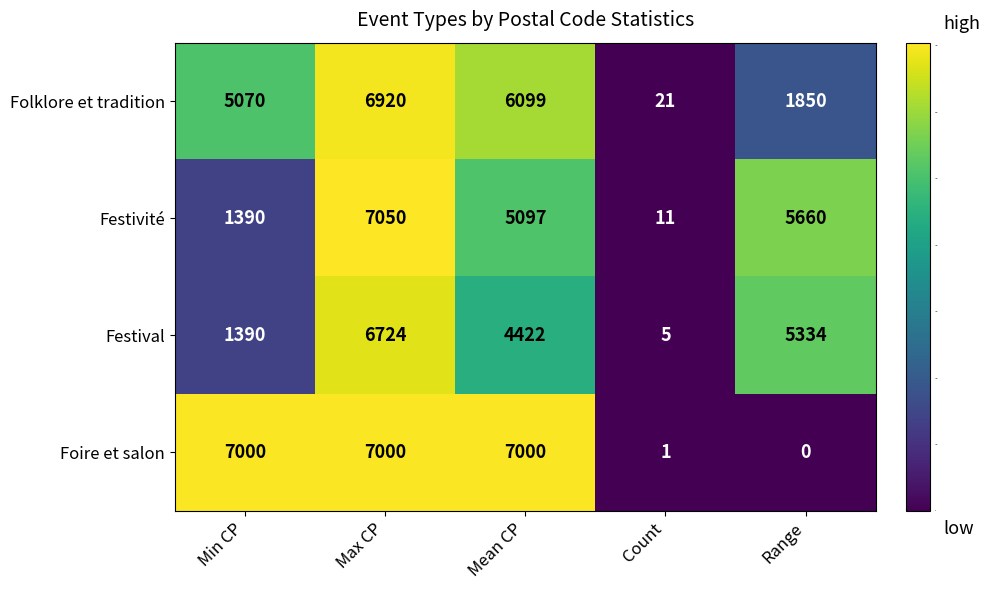

At Range, list the series in order from smallest to largest.

Foire et salon, Folklore et tradition, Festival, Festivité